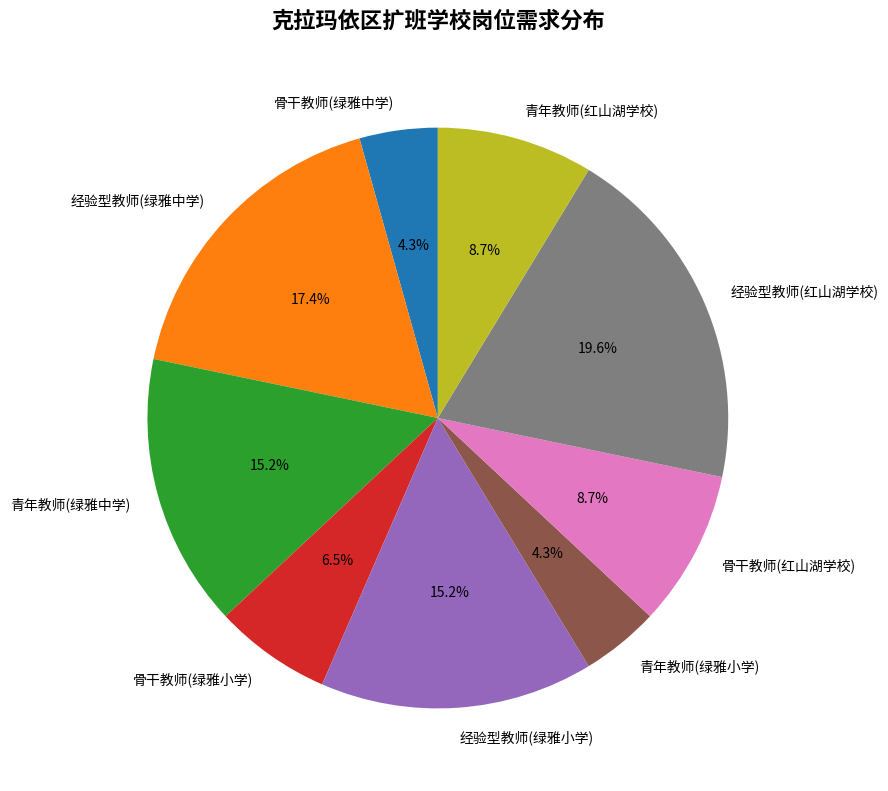

The 经验型教师(绿雅中学) slice represents 17% of the pie. True or false?

True